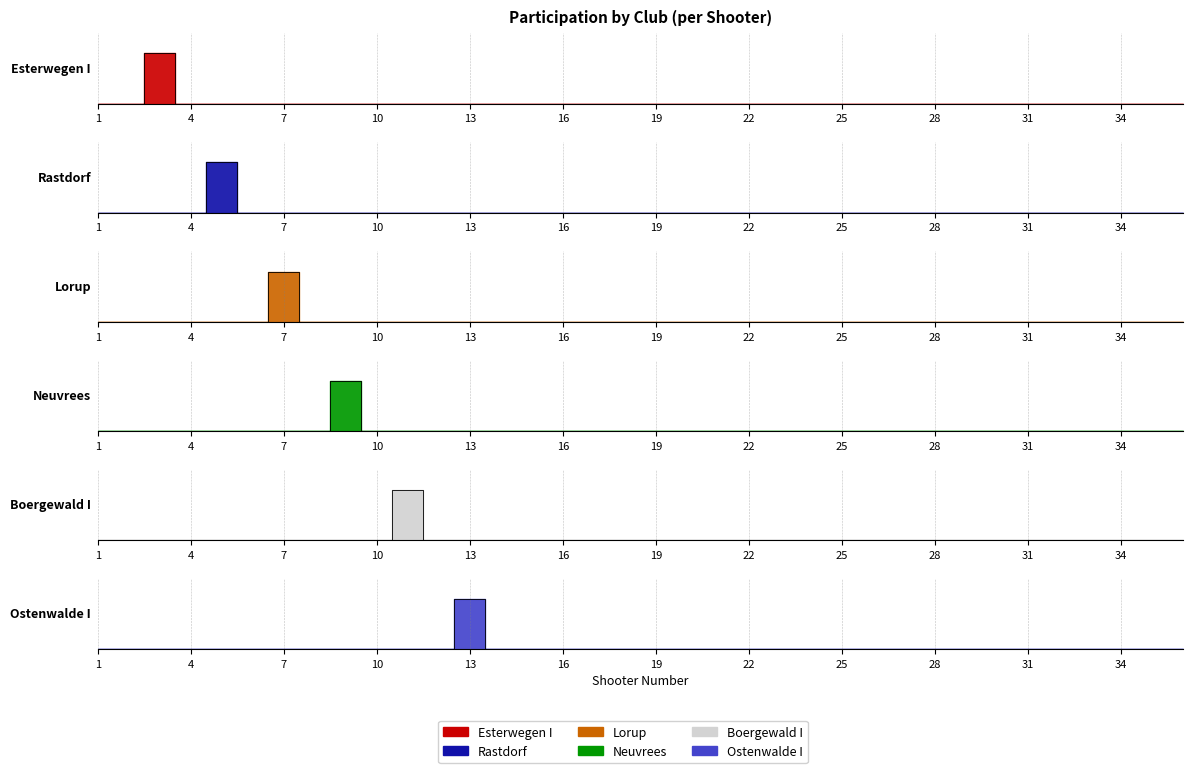

Is the value of Lorup at 16 greater than the value of Rastdorf at 31?

No